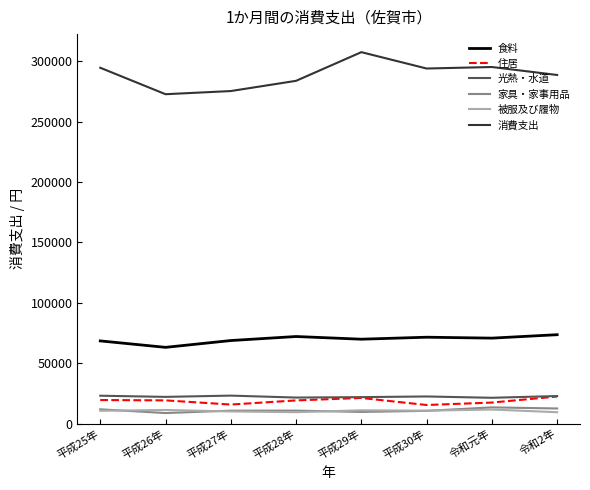

True or false: 食料 and 住居 cross at least once.

False